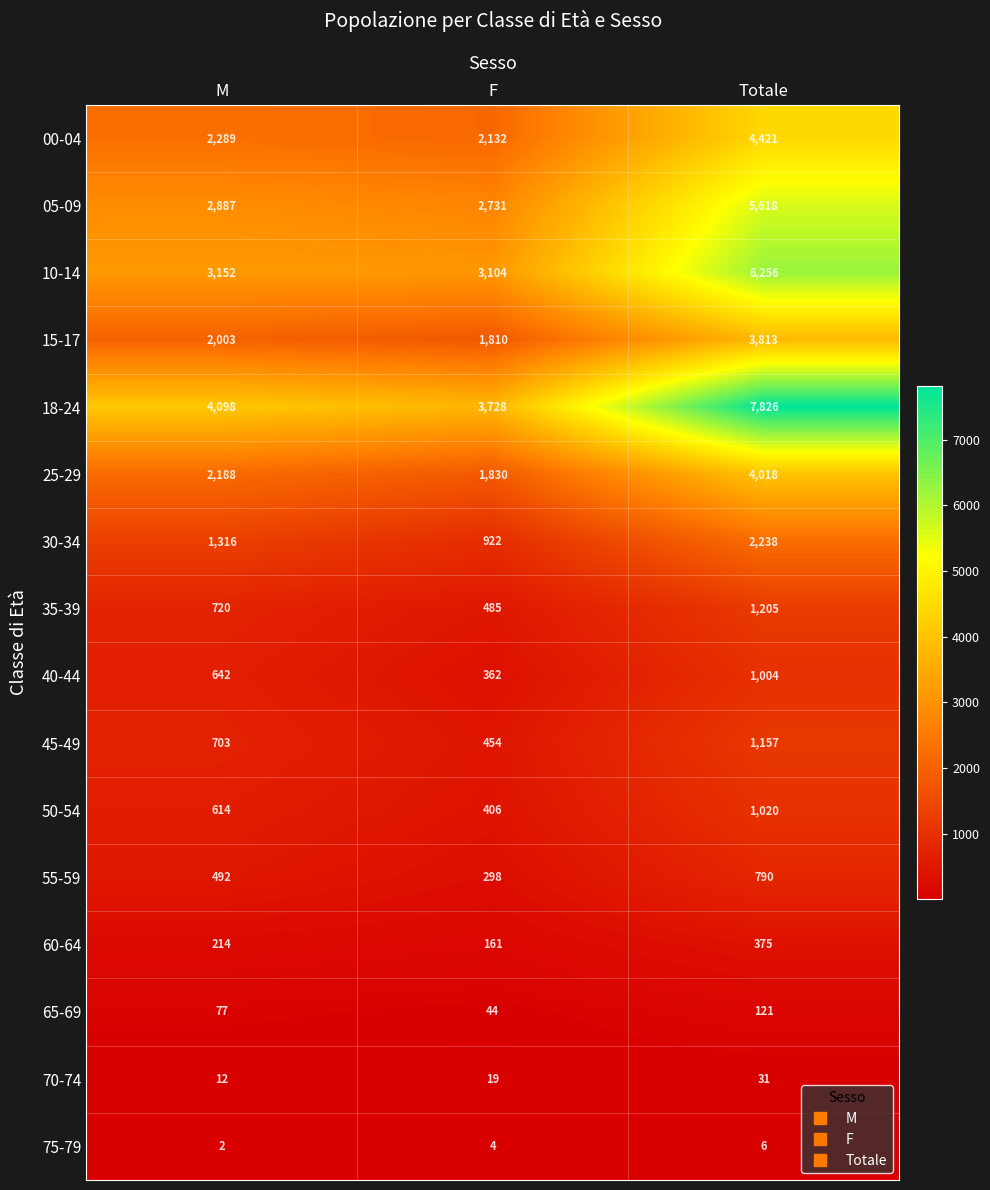

At how many categories does at least one series exceed 9?

3